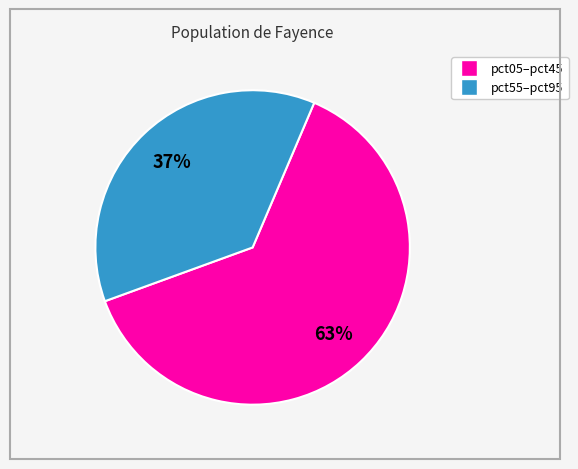

To the nearest percent, what is the difference between the largest and smallest slice percentages?

26%